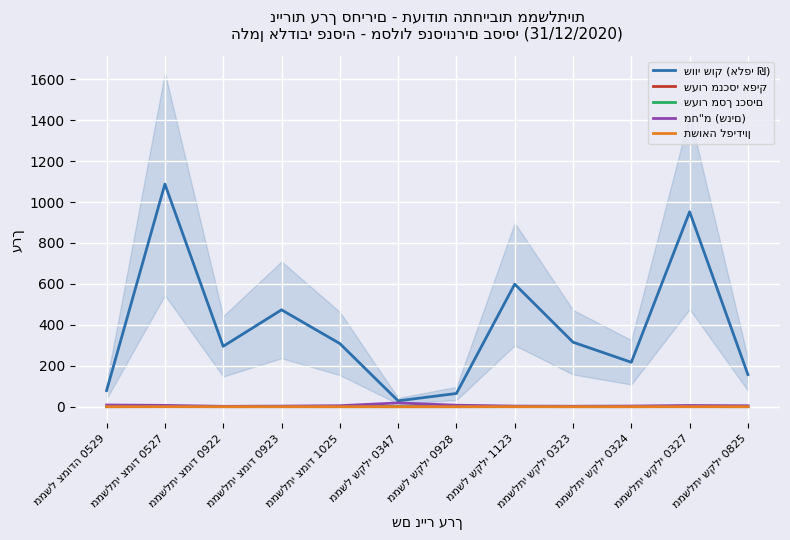

True or false: מח"מ (שנים) and שעור מנכסי אפיק intersect in this chart.

False